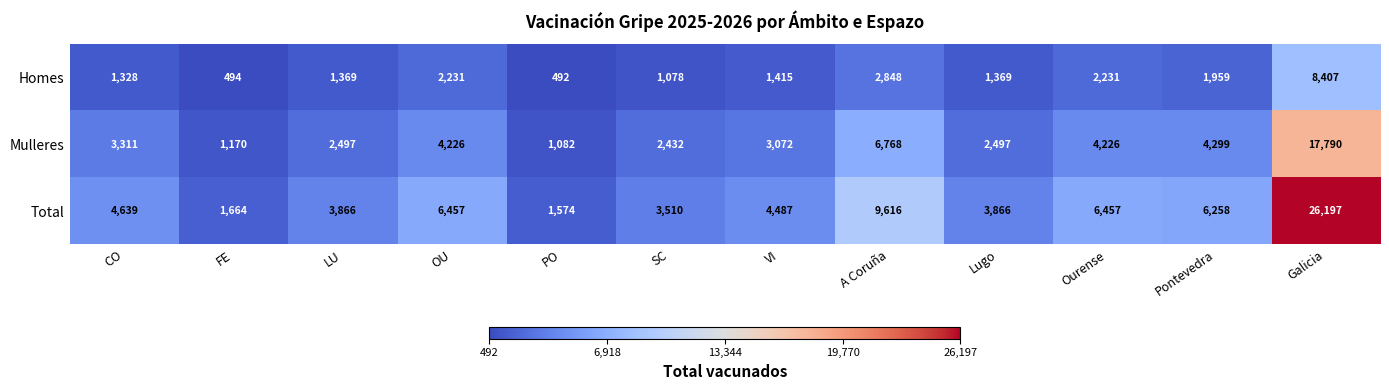

How many distinct data groups are displayed?

3